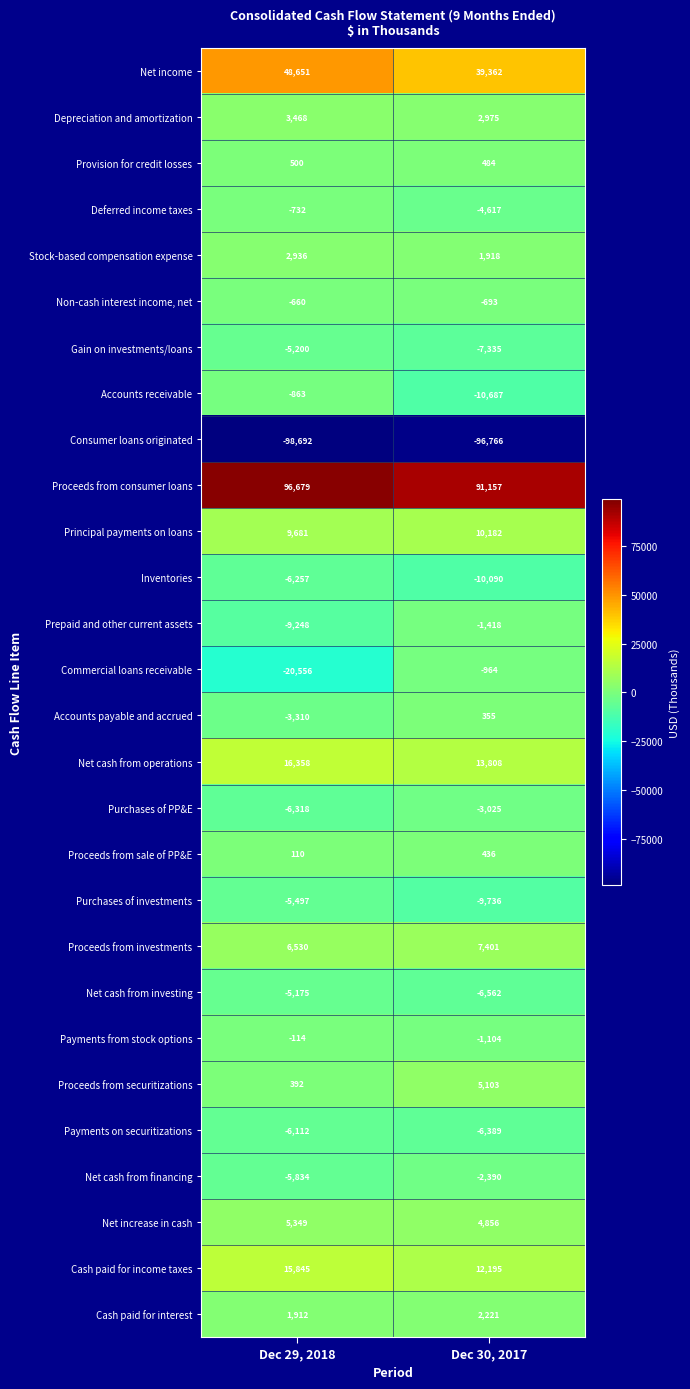

The Payments from stock options series shows -1104 at Dec 30, 2017. True or false?

True